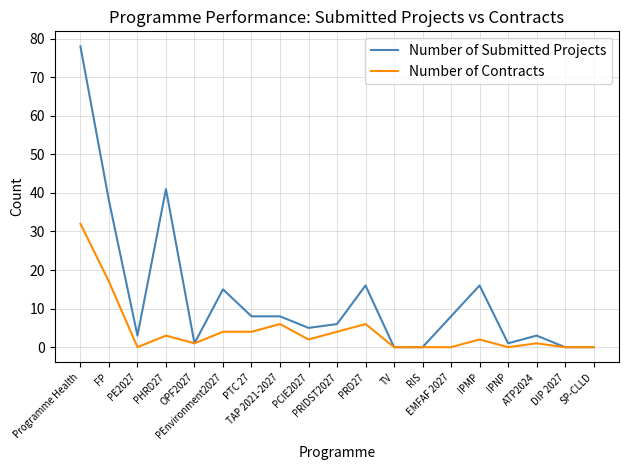

At which category is the sum across all series the highest?

Programme Health